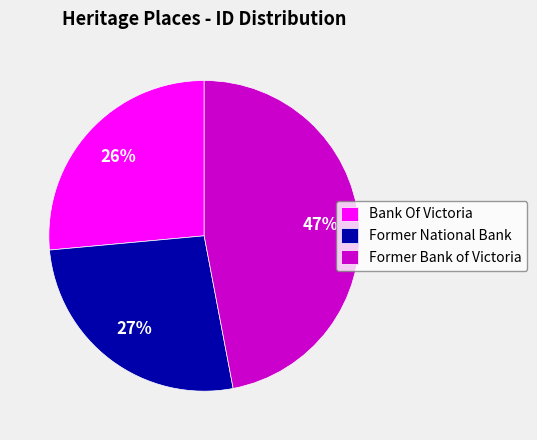

What percentage is the Bank Of Victoria slice, to the nearest percent?

26%